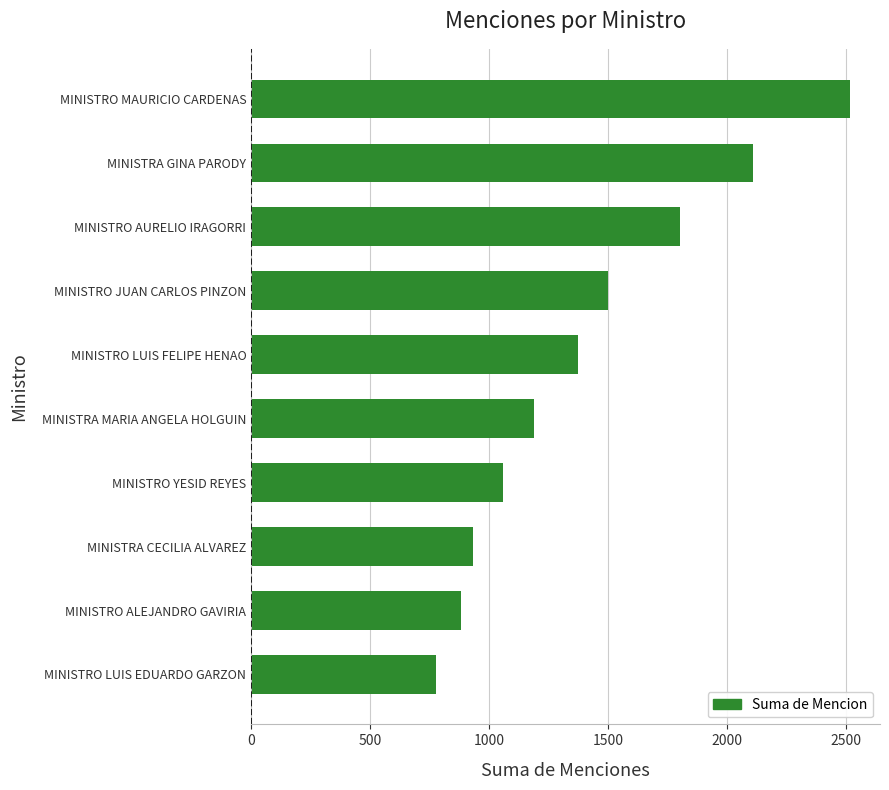

True or false: the data shows 881 at MINISTRO ALEJANDRO GAVIRIA.

True